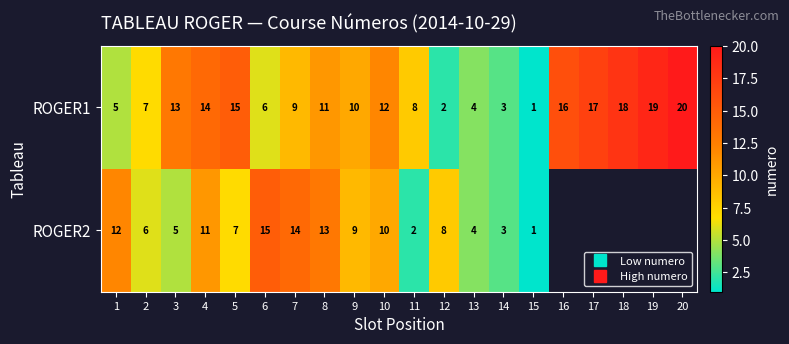

Which series has the widest spread of values?

ROGER1